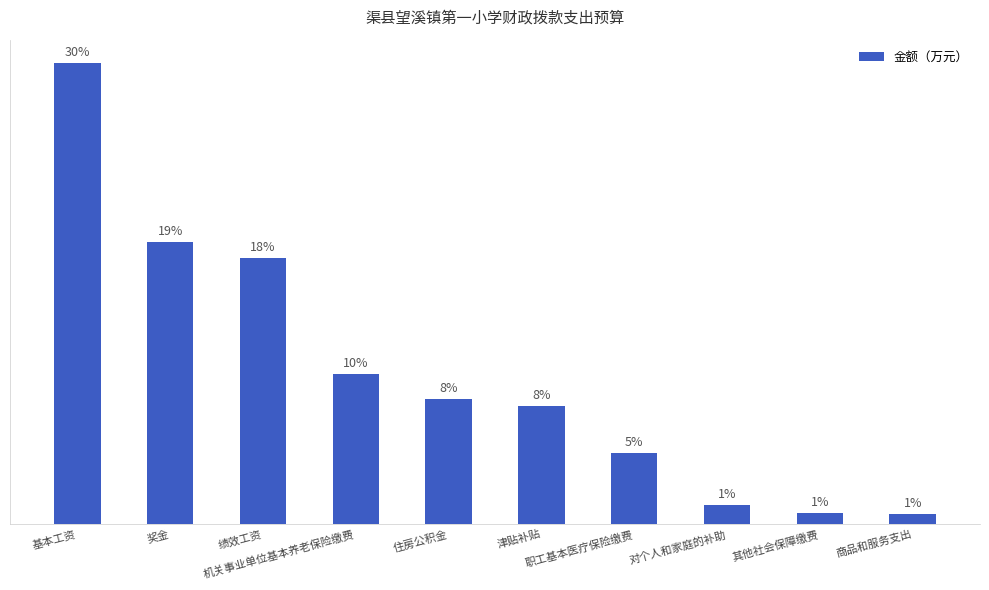

What is the label of the 6th bar from the right?

住房公积金